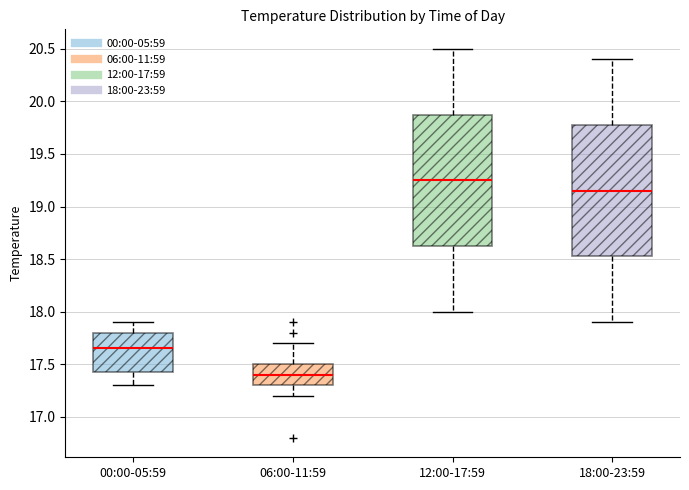

Where does the lower whisker of the box for 00:00-05:59 end on the y-axis? The values are not printed on the chart, so give them approximately, as read against the axis.

17.30